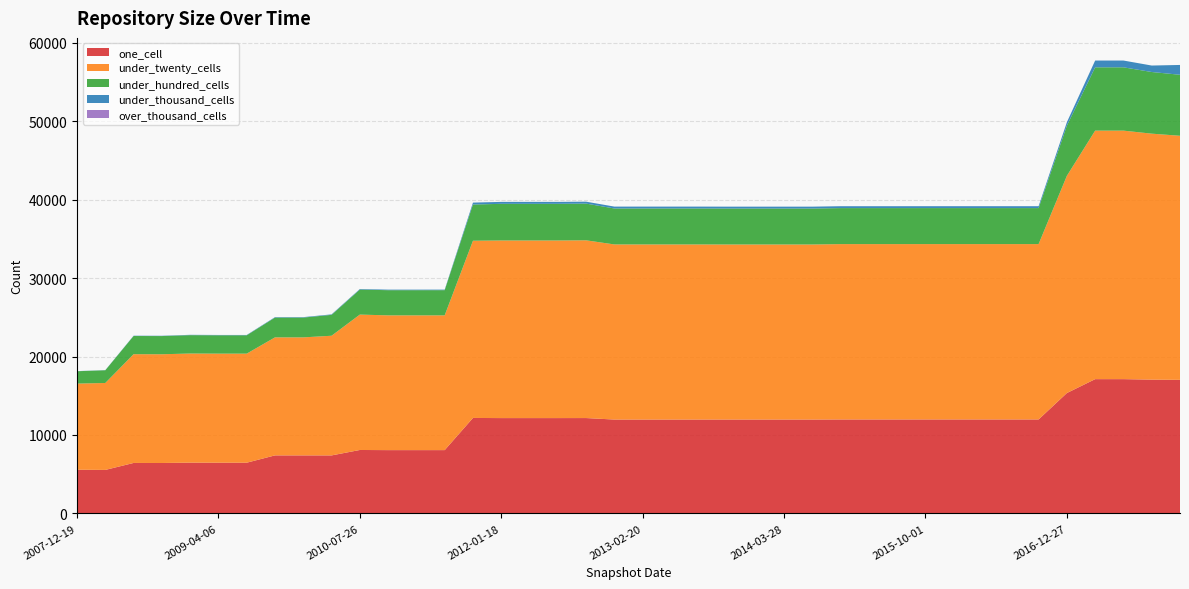

Reading left to right, list all the values displayed in this chart.

one_cell: 5573	5548	6436	6430	6475	6468	6468	7401	7401	7397	8090	8072	8072	8073	12174	12156	12156	12156	12160	11969	11969	11969	11969	11970	11970	11970	11970	11981	11981	11981	11982	11982	11982	11982	11982	15349	17121	17121	17058	17032
under_twenty_cells: 10980	11083	13866	13863	13912	13904	13904	15045	15045	15256	17261	17179	17179	17178	22592	22642	22642	22642	22659	22325	22325	22325	22325	22317	22317	22317	22317	22355	22355	22355	22356	22356	22356	22356	22356	27691	31682	31682	31359	31114
under_hundred_cells: 1577	1622	2318	2320	2341	2339	2339	2524	2524	2664	3189	3210	3210	3212	4615	4674	4674	4674	4681	4585	4585	4585	4585	4585	4585	4585	4585	4590	4590	4590	4590	4590	4590	4590	4590	6394	8072	8072	7860	7779
under_thousand_cells: 15	20	37	37	43	43	43	56	56	61	69	71	71	71	246	246	246	246	246	239	239	239	239	239	239	239	239	241	241	241	241	241	241	241	241	439	864	864	824	1251
over_thousand_cells: 0	0	0	0	0	0	0	0	0	0	0	0	0	0	0	0	0	0	0	0	0	0	0	0	0	0	0	0	0	0	0	0	0	0	0	0	0	0	0	0